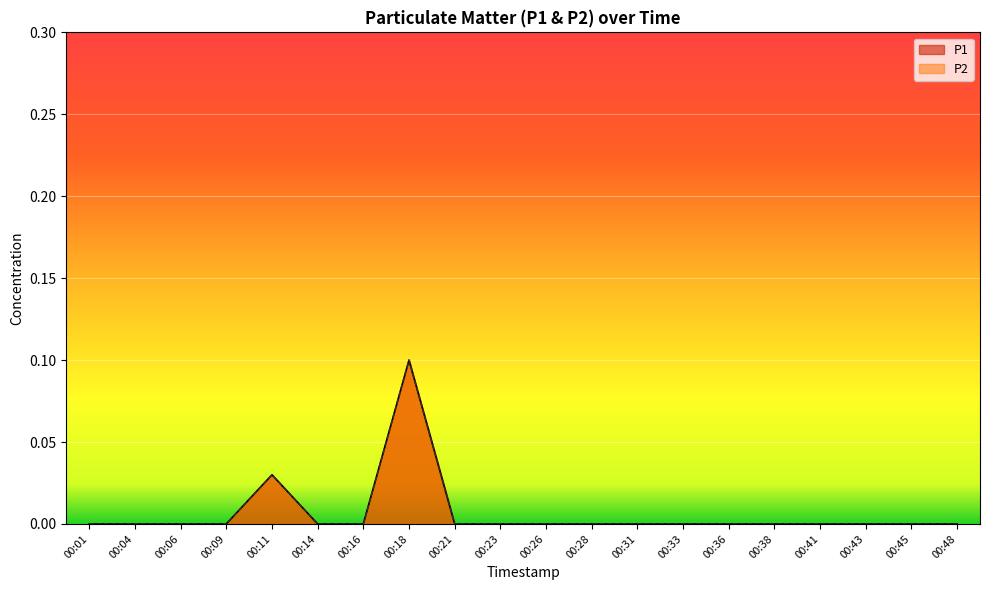

Reading left to right, extract all data points from this chart.

P1: 00:01=0.0	00:04=0.0	00:06=0.0	00:09=0.0	00:11=0.0	00:14=0.0	00:16=0.0	00:18=0.1	00:21=0.0	00:23=0.0	00:26=0.0	00:28=0.0	00:31=0.0	00:33=0.0	00:36=0.0	00:38=0.0	00:41=0.0	00:43=0.0	00:45=0.0	00:48=0.0
P2: 00:01=0.0	00:04=0.0	00:06=0.0	00:09=0.0	00:11=0.0	00:14=0.0	00:16=0.0	00:18=0.1	00:21=0.0	00:23=0.0	00:26=0.0	00:28=0.0	00:31=0.0	00:33=0.0	00:36=0.0	00:38=0.0	00:41=0.0	00:43=0.0	00:45=0.0	00:48=0.0